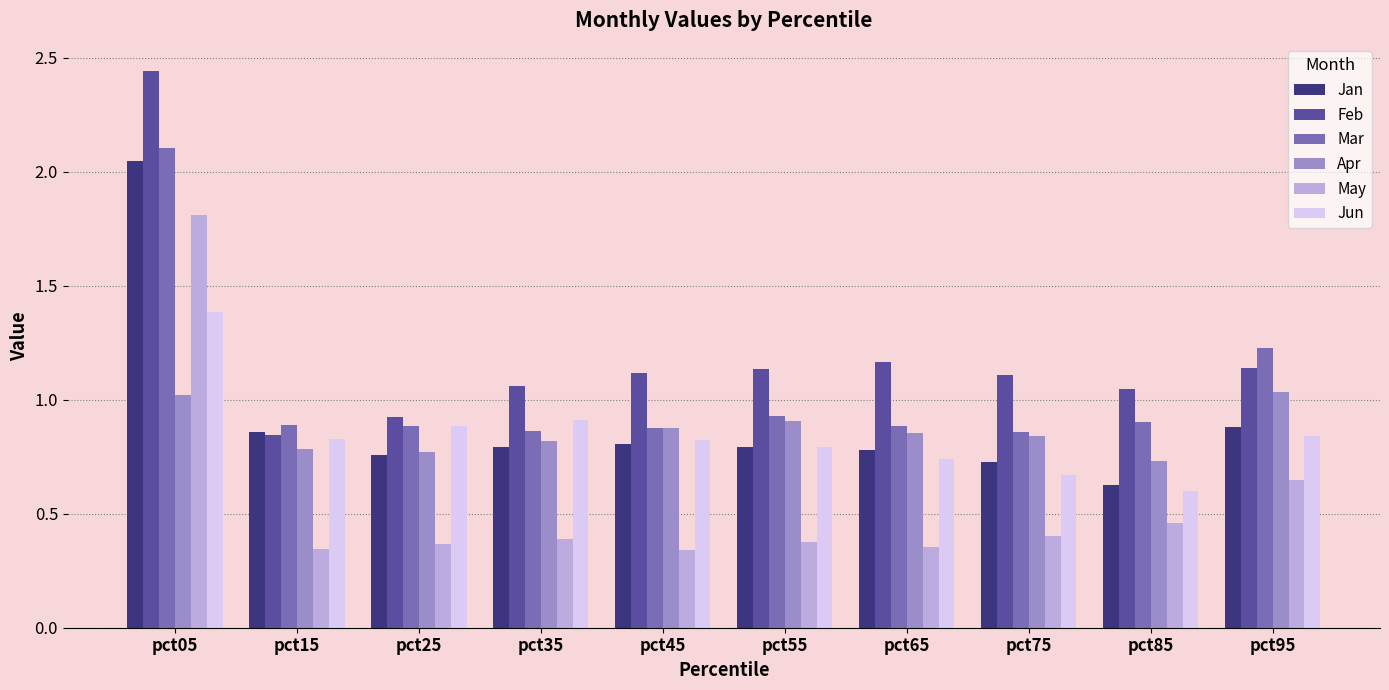

At which category is the sum across all series the highest?

pct05